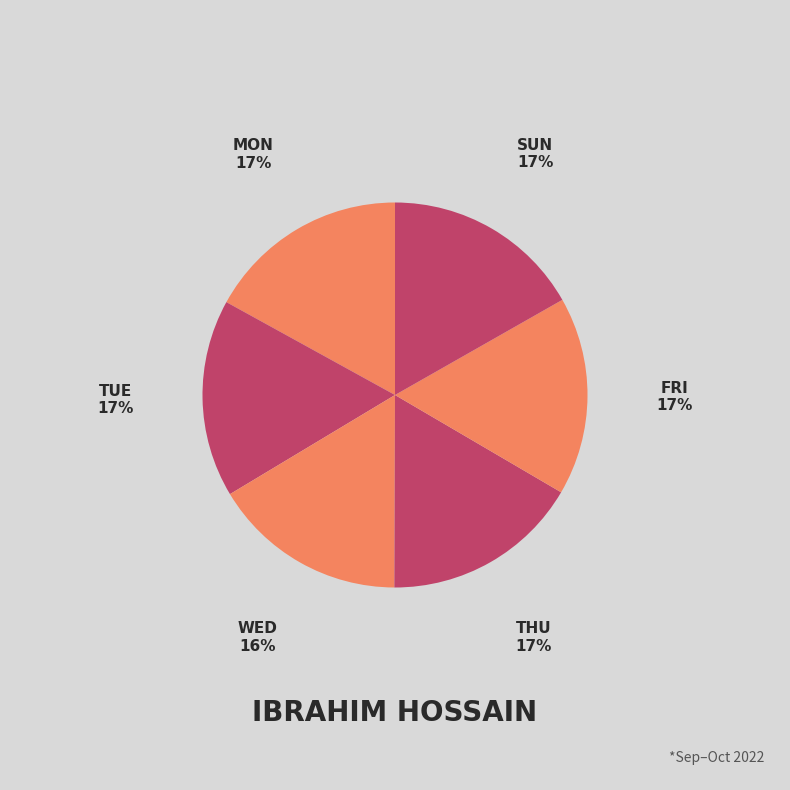

How many segments does this pie chart have?

6